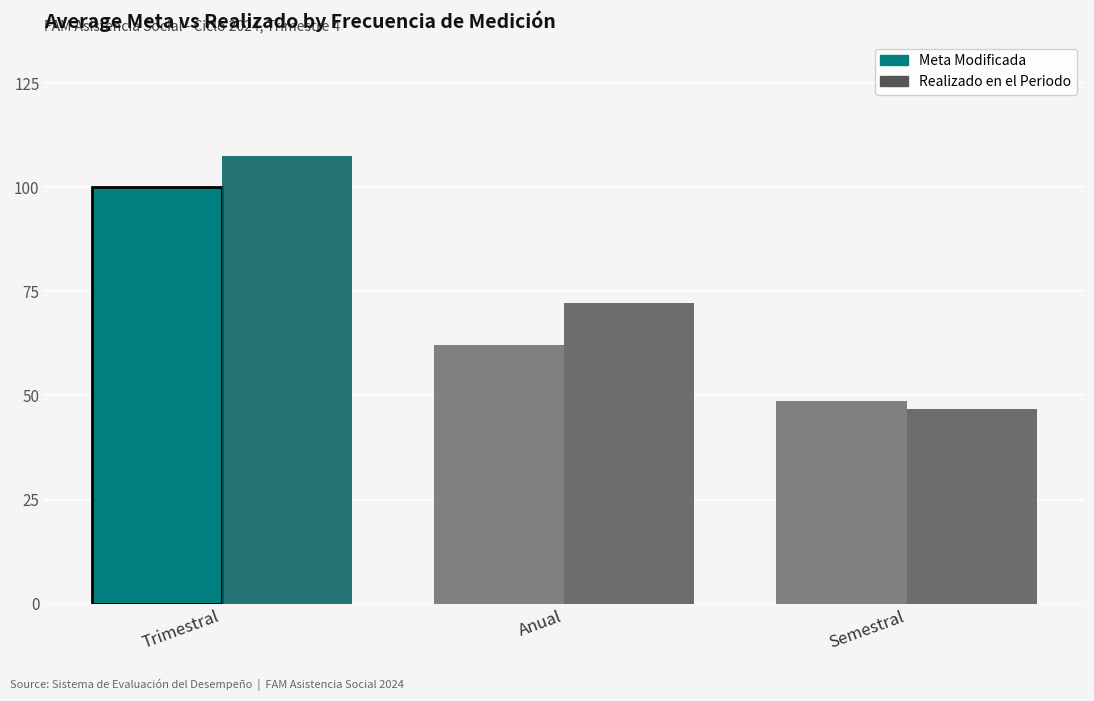

Is it true that Meta Modificada equals 82.0 at Anual?

False